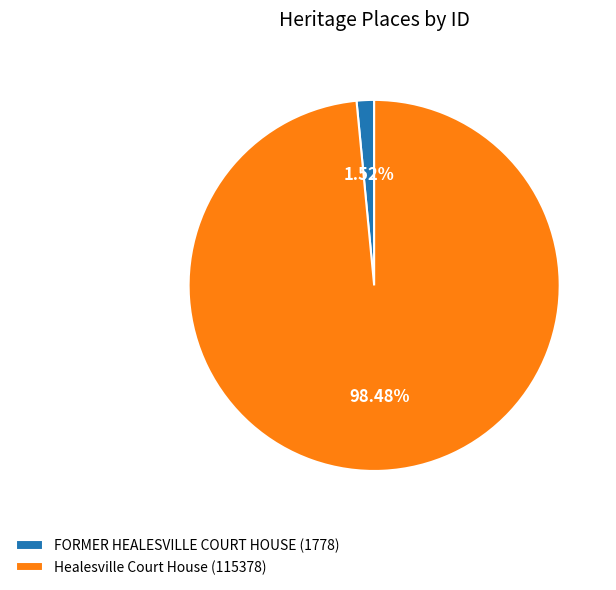

Which has a higher value, FORMER HEALESVILLE COURT HOUSE or Healesville Court House?

Healesville Court House